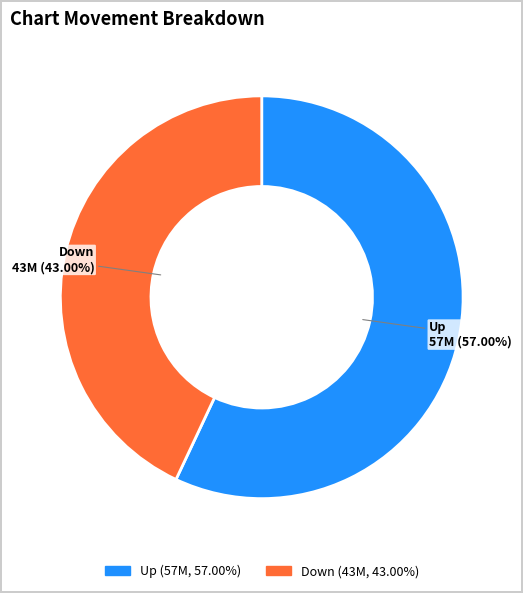

Does any single category account for the majority?

Yes